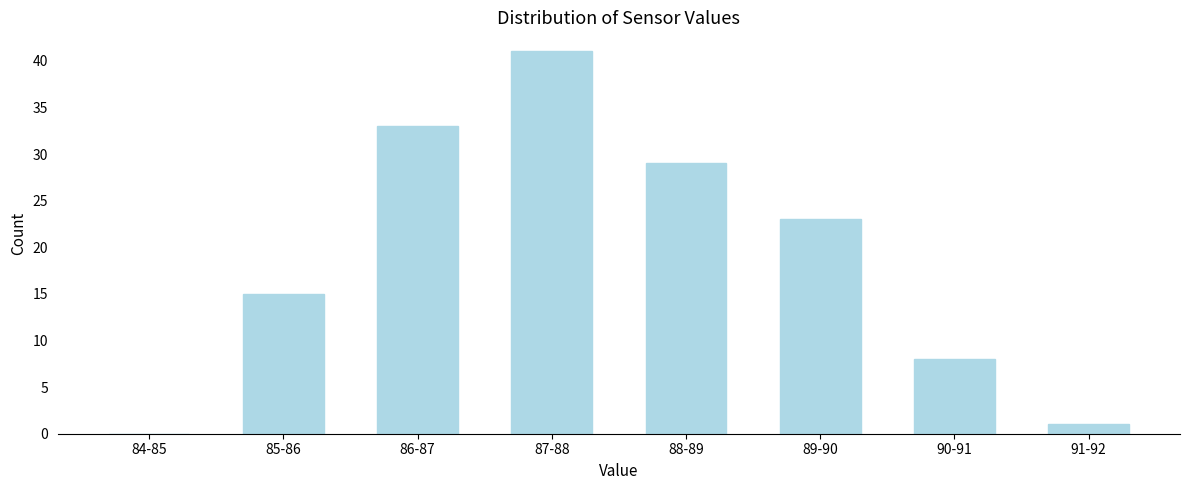

Reading right to left, list all the values displayed in this chart.

91-92=1	90-91=8	89-90=23	88-89=29	87-88=41	86-87=33	85-86=15	84-85=0